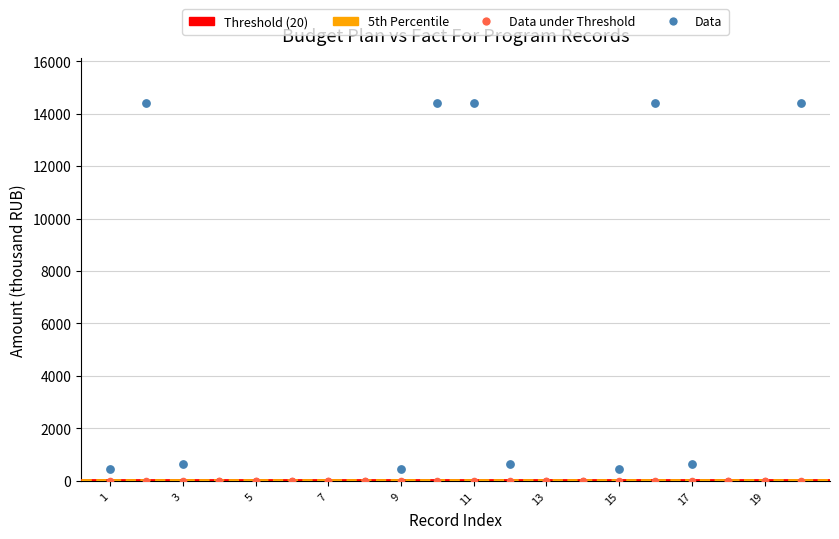

Which series reaches the maximum Y coordinate?

Data